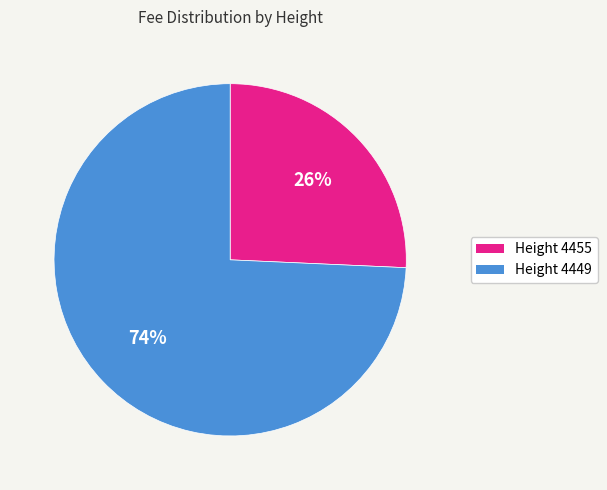

Is there a majority slice in this chart?

Yes